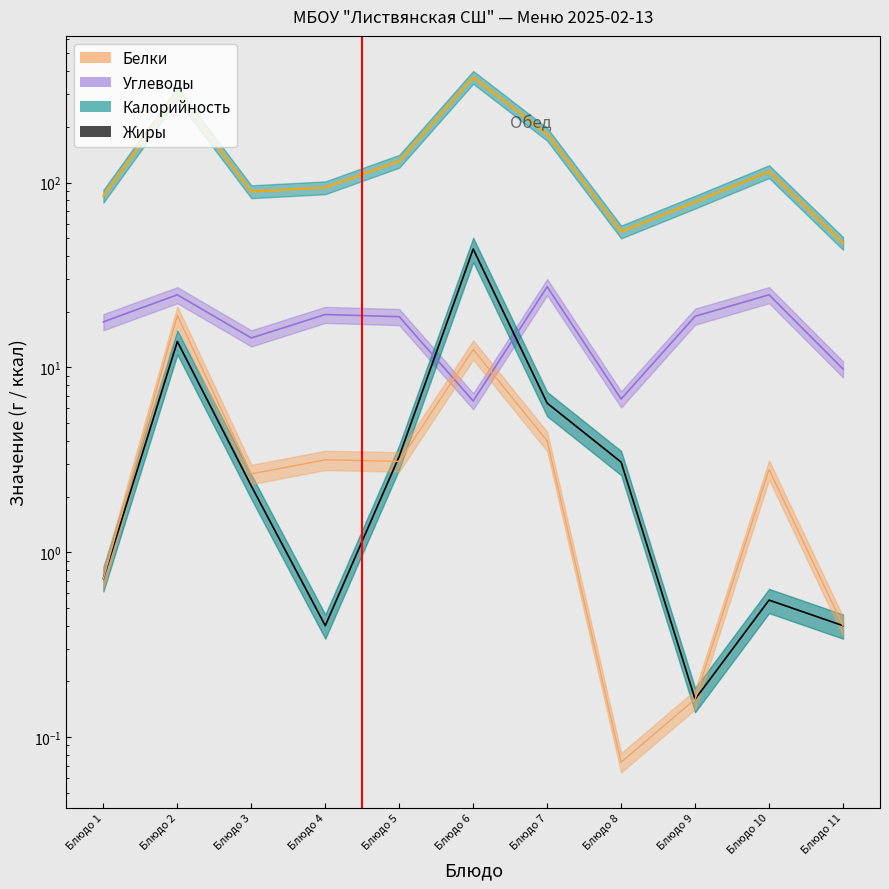

Reading left to right, what are all the values shown in this chart?

калорийность: 84.6	303.7	89.5	94.0	130.8	372.0	183.0	54.2	78.6	115.0	47.0
белки: 0.7	19.1	2.6	3.2	3.1	12.5	4.0	0.1	0.2	2.8	0.4
жиры: 0.7	13.8	2.3	0.4	3.3	43.7	6.4	3.1	0.2	0.6	0.4
углеводы: 17.6	24.7	14.4	19.3	18.8	6.6	27.3	6.7	18.9	24.7	9.8